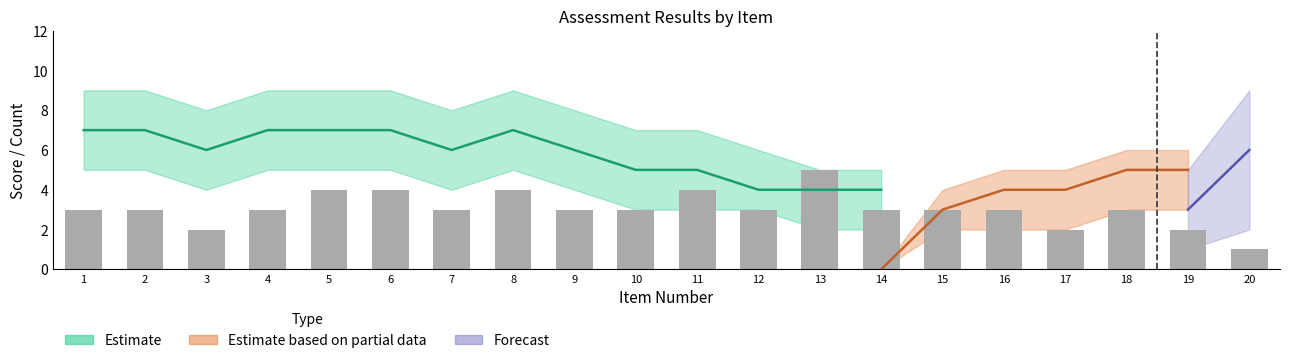

Is it true that the value at 16 is 3?

True